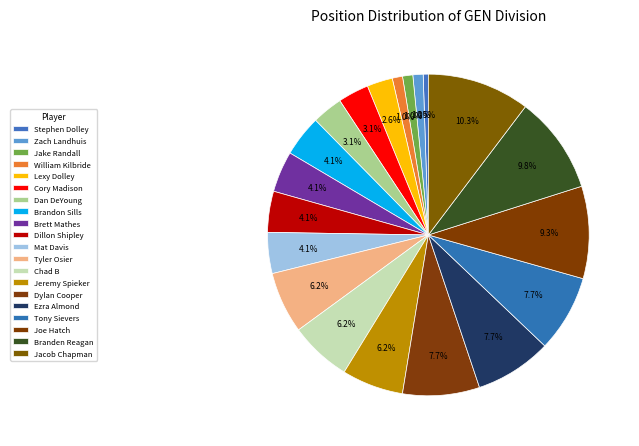

The Cory Madison slice represents 3% of the pie. True or false?

True